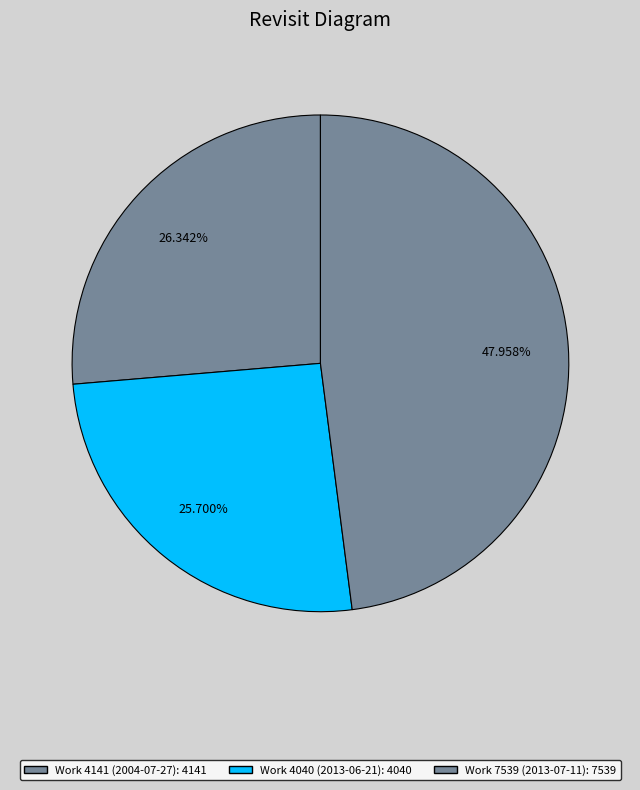

What is the smallest slice in the pie chart?

Work 4040
(2013-06-21)